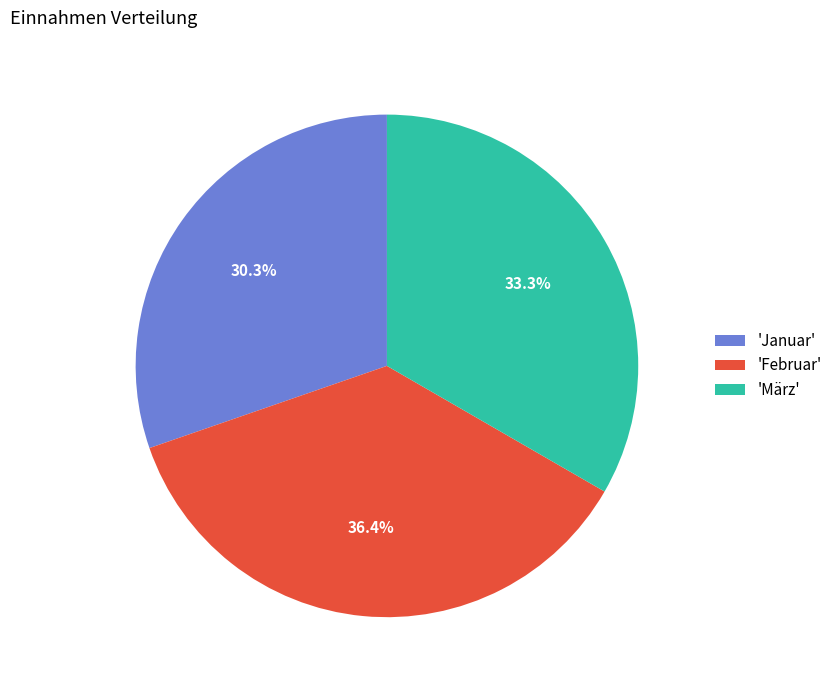

To the nearest percent, what is the average slice percentage?

33%